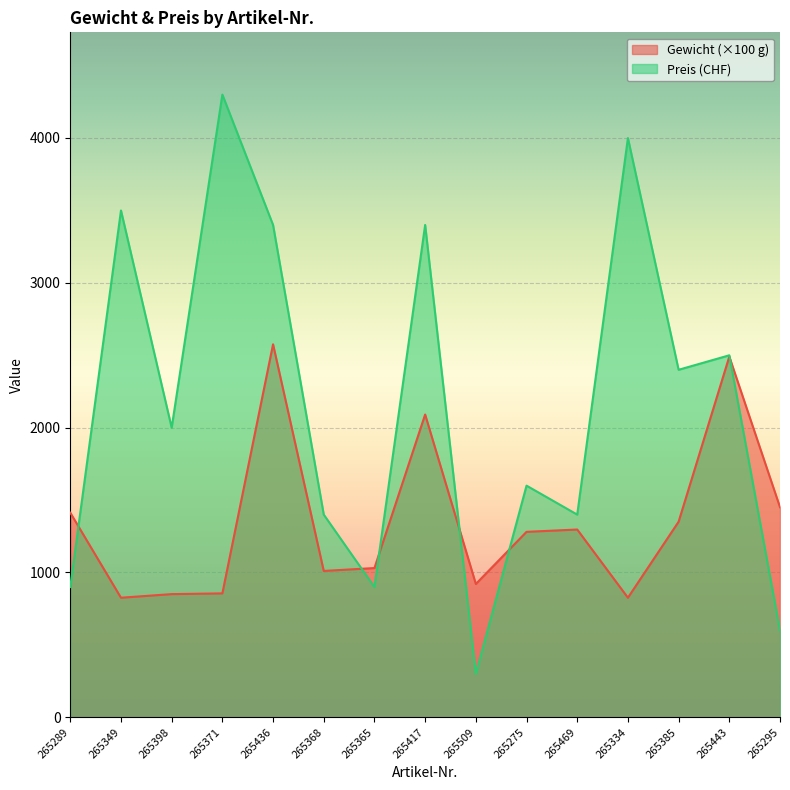

What is the difference between the Preis values at 265275 and 265385?

800.0